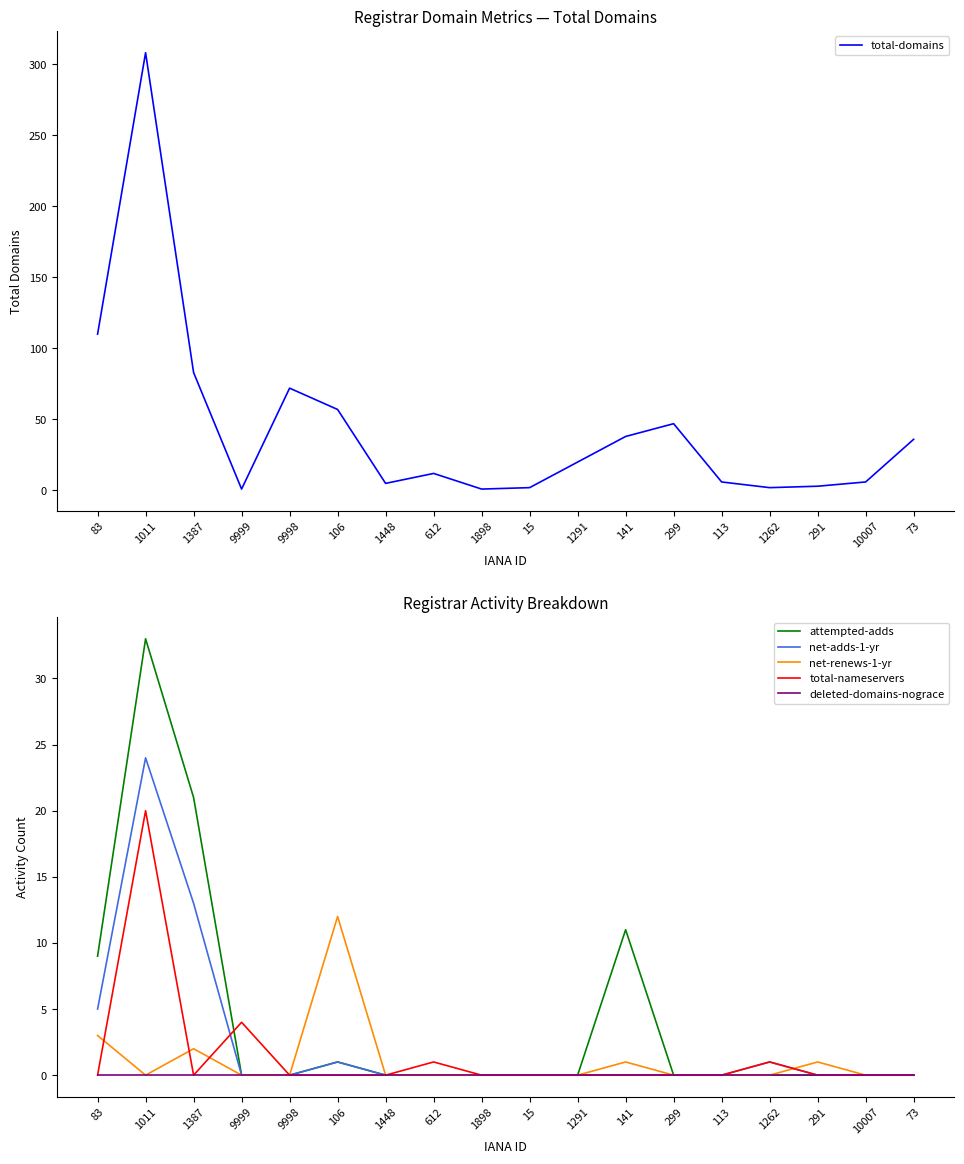

What is the difference between the maximum and second lowest values in the total-nameservers series?

20